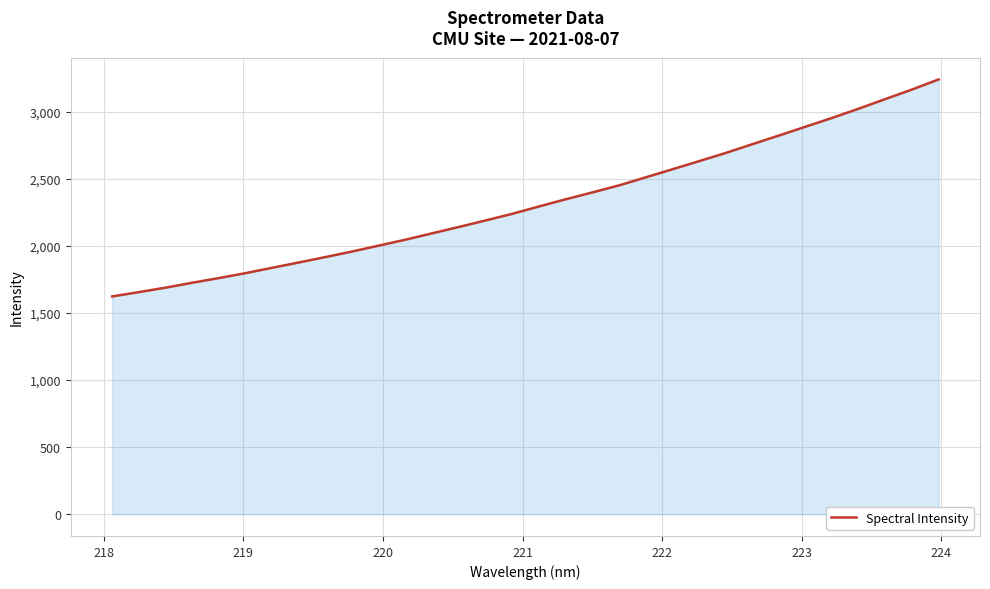

Does the chart display data point markers on the line(s)?

No